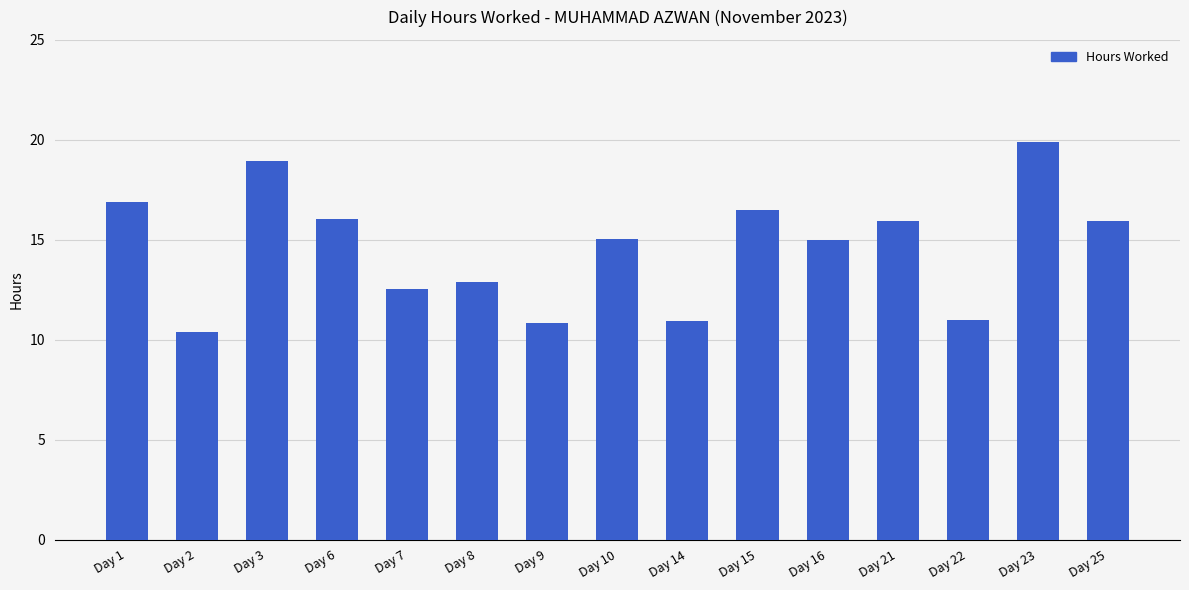

What is the difference between the maximum and minimum values?

9.5